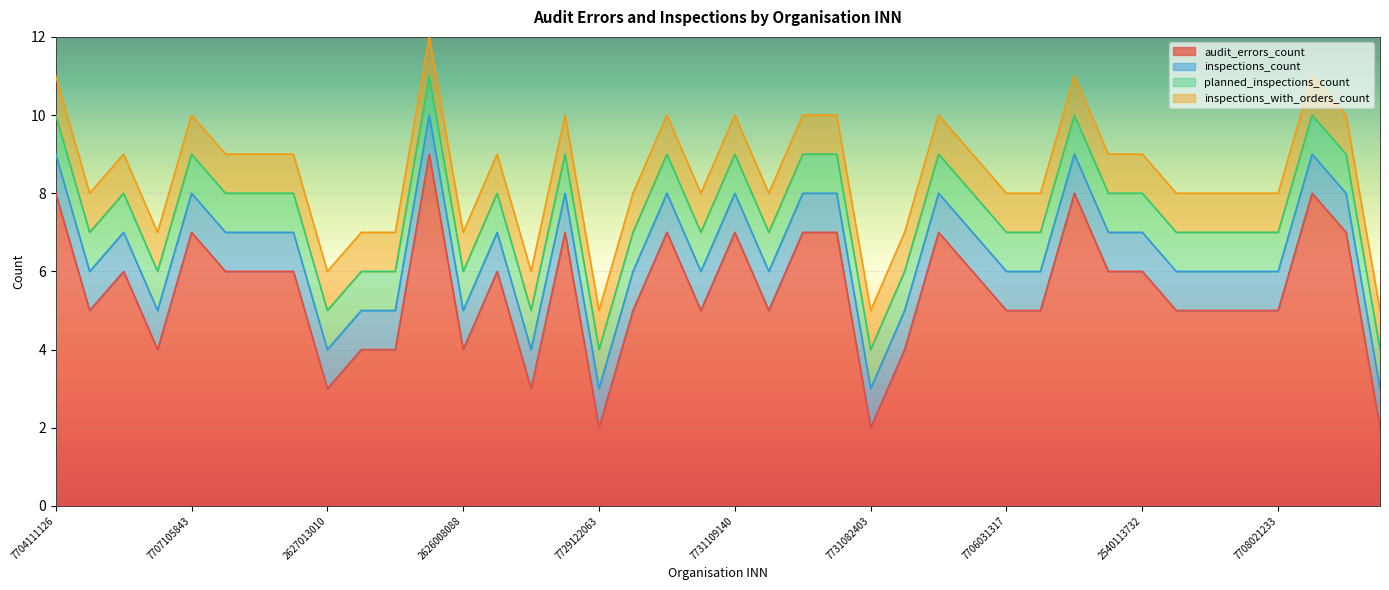

What is the difference between the maximum and minimum values in the audit_errors_count series?

7